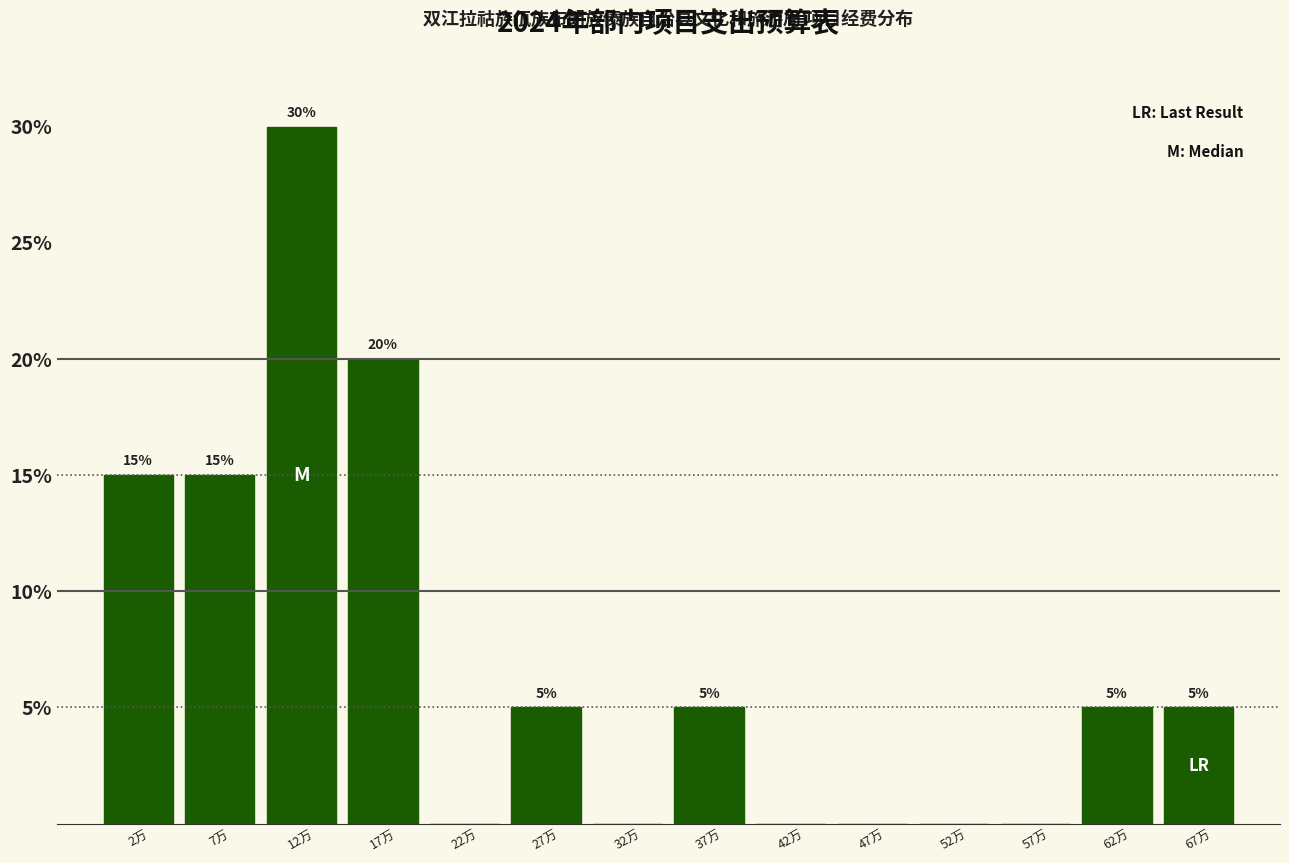

Reading right to left, extract all data points from this chart.

67万=5	62万=5	57万=0	52万=0	47万=0	42万=0	37万=5	32万=0	27万=5	22万=0	17万=20	12万=30	7万=15	2万=15